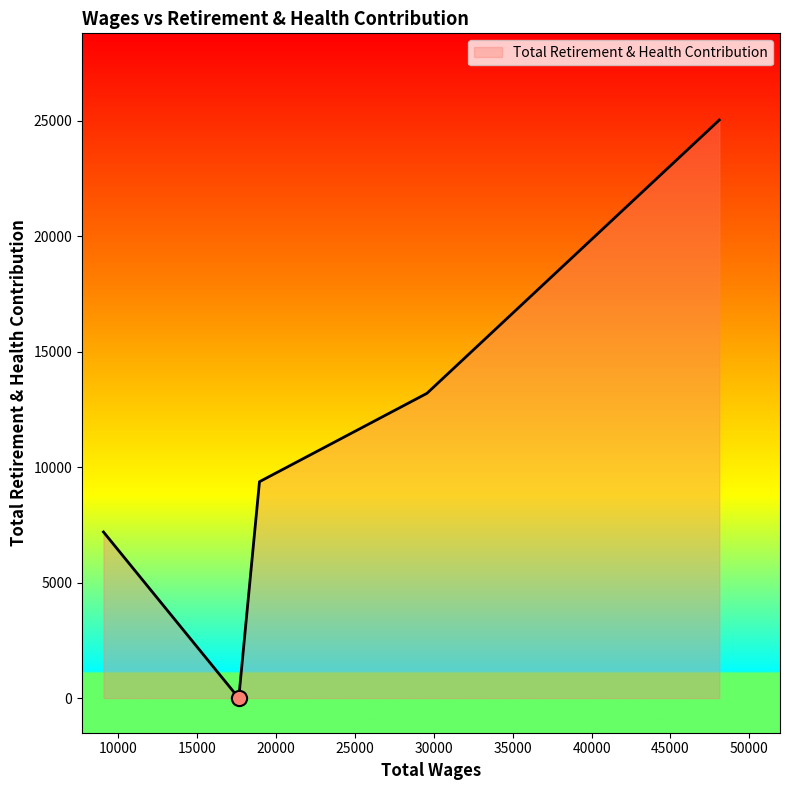

True or false: the data has more than 1 interior local peaks.

False